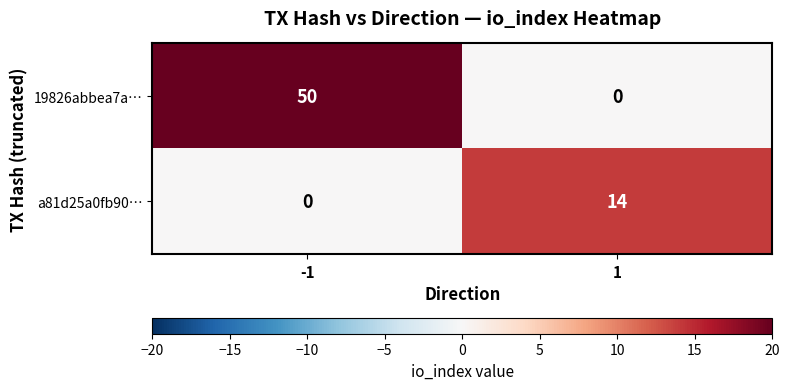

Reading left to right, extract all data points from this chart.

19826abbea7a…: 50	0
a81d25a0fb90…: 0	14